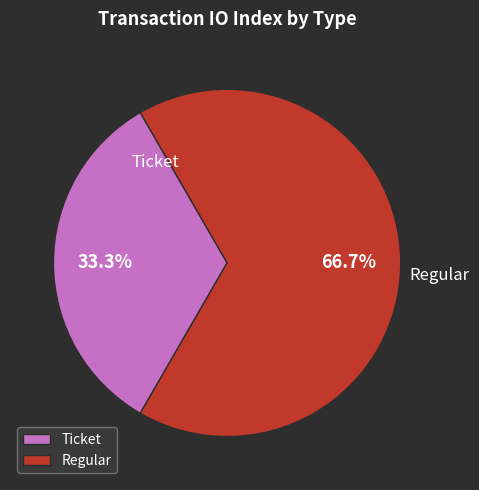

Rank the categories by value from lowest to highest.

Ticket, Regular